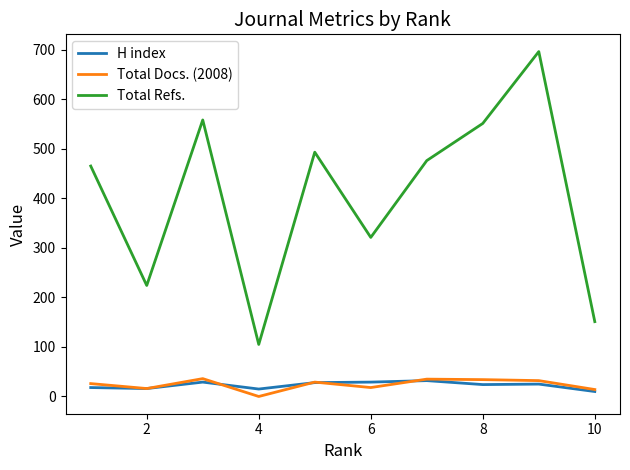

True or false: Total Docs. (2008) and Total Refs. cross at least once.

False